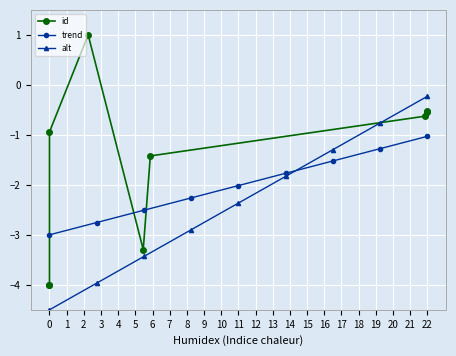

Which category has the highest value in the alt series?

22